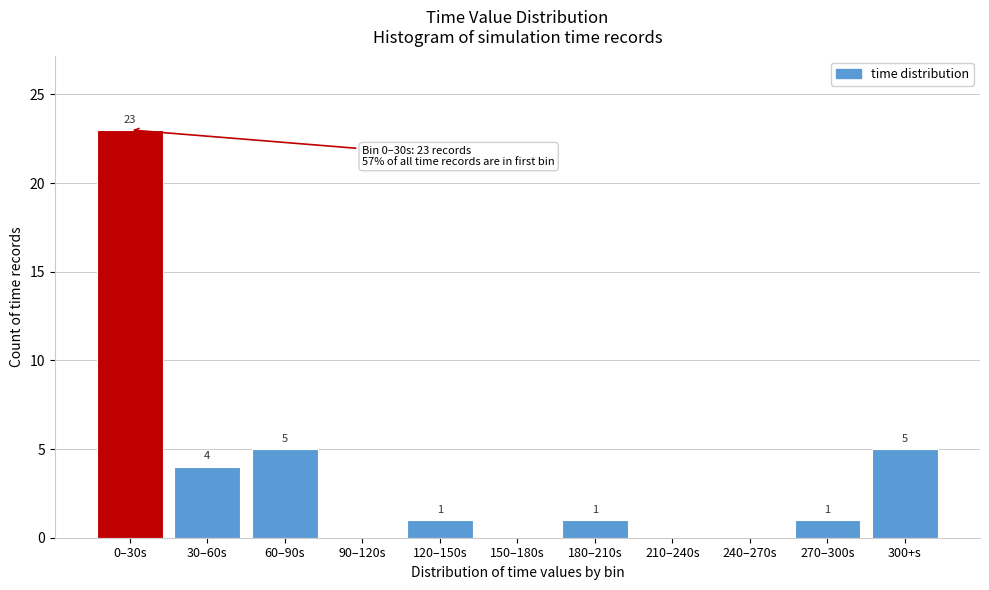

Reading left to right, transcribe all the data shown in this chart.

0–30s=23	30–60s=4	60–90s=5	90–120s=0	120–150s=1	150–180s=0	180–210s=1	210–240s=0	240–270s=0	270–300s=1	300+s=5